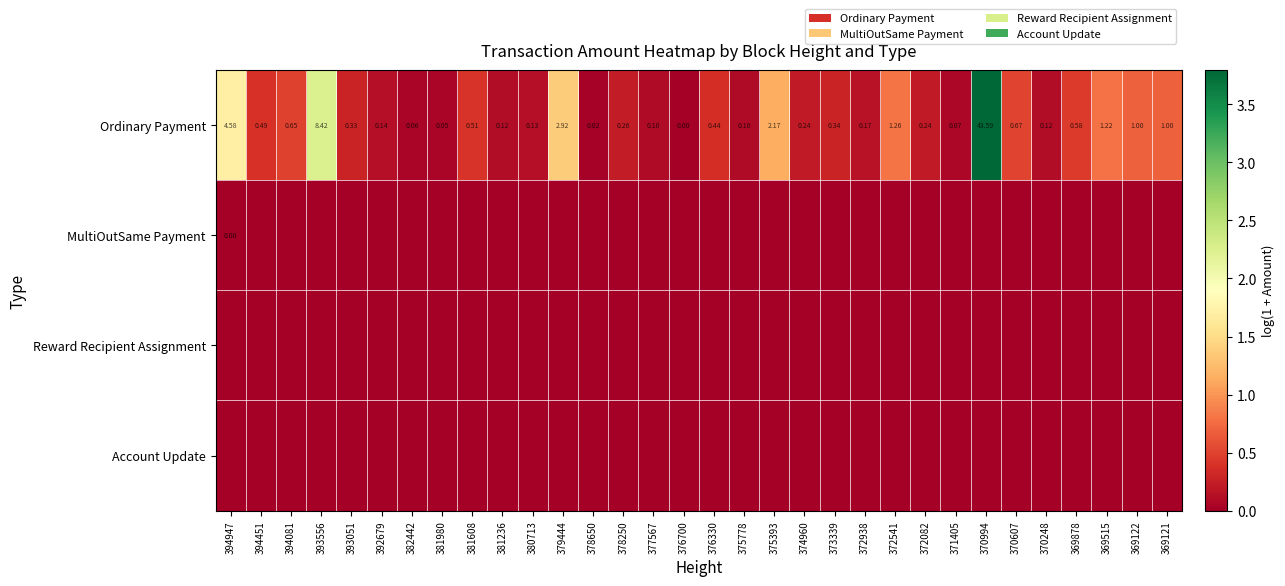

How many positive values does the Ordinary Payment series have?

31